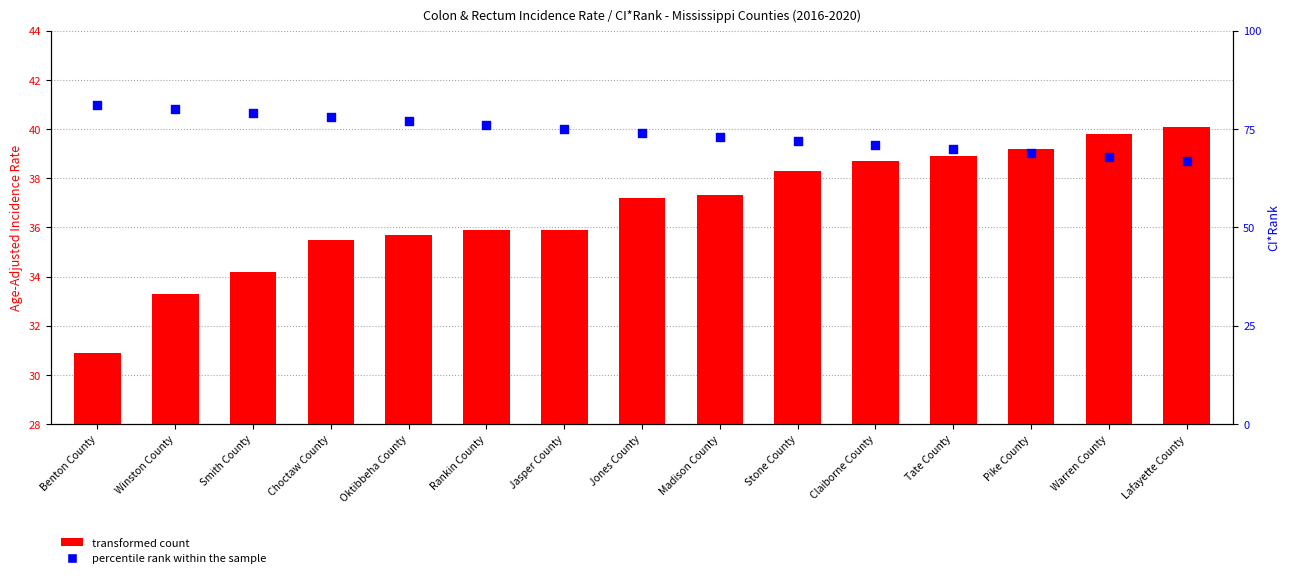

What is the total value across all series at Madison County?

110.3